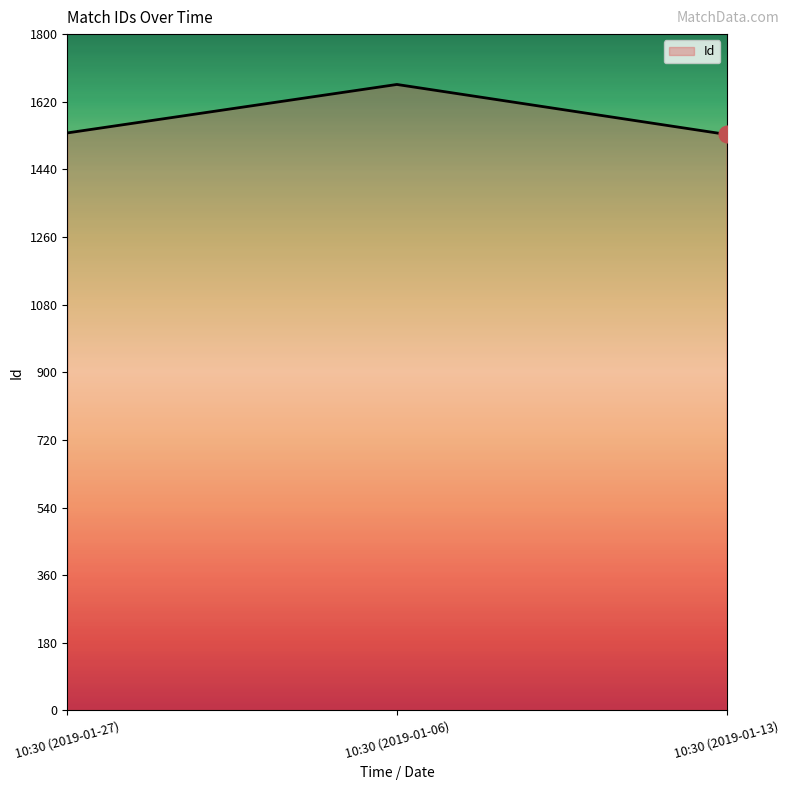

What is the sum of the values at 10:30 (2019-01-27) and 10:30 (2019-01-06)?

3203